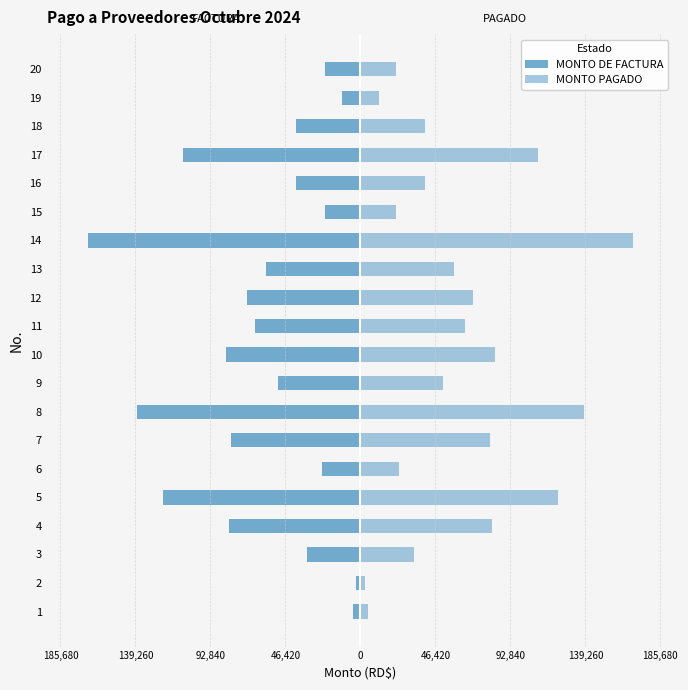

True or false: MONTO DE FACTURA has a value of -160992 at 5.

False